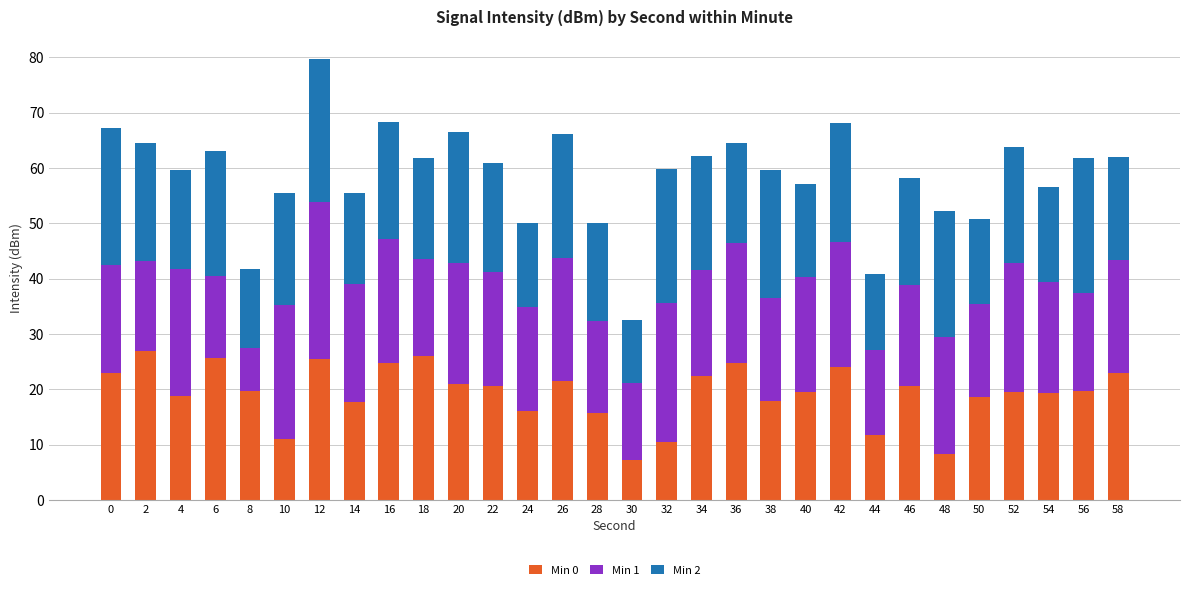

At which category is the sum across all series the highest?

12